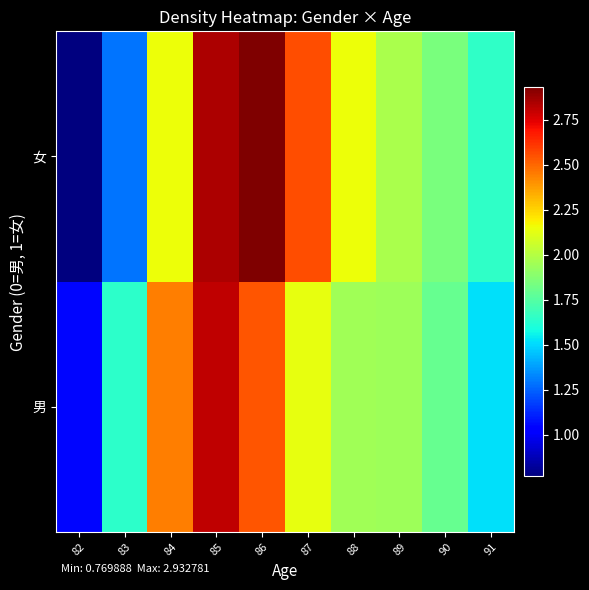

Reading left to right, list all the values displayed in this chart.

男: 82=1.1	83=1.6	84=2.4	85=2.8	86=2.5	87=2.1	88=1.9	89=1.9	90=1.8	91=1.5
女: 82=0.8	83=1.3	84=2.2	85=2.8	86=2.9	87=2.6	88=2.1	89=2.0	90=1.8	91=1.7